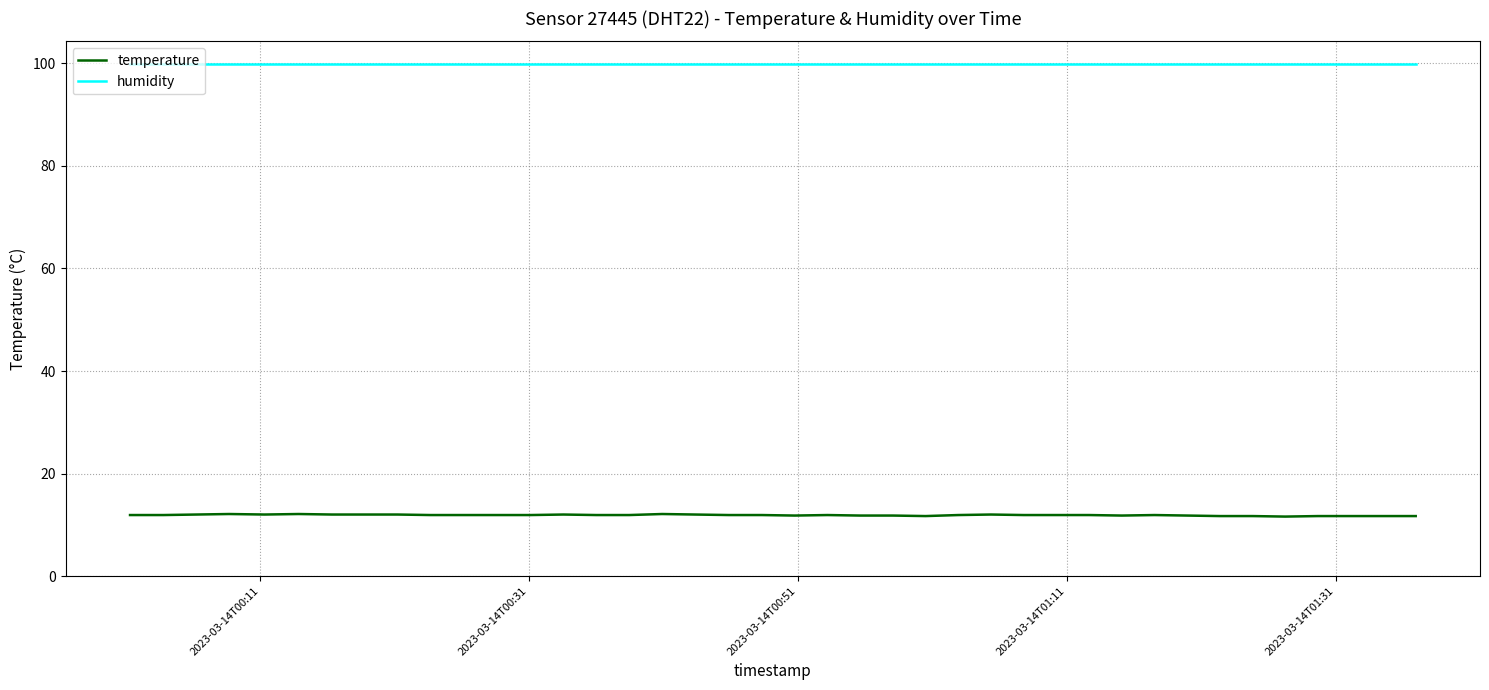

Which series has the largest total across all categories?

humidity